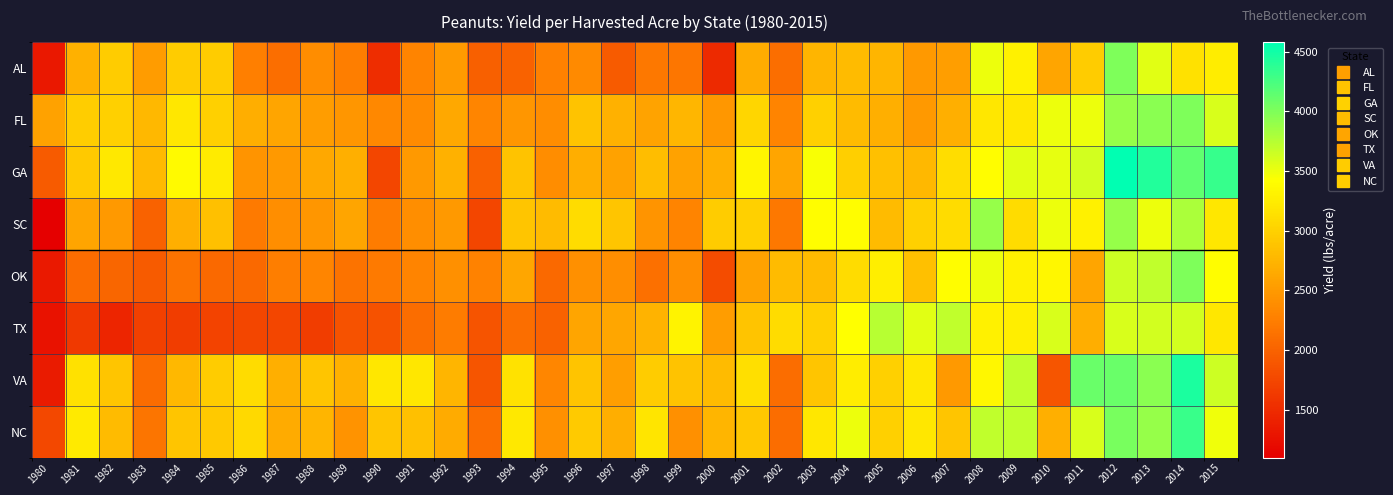

Reading left to right, list all the values displayed in this chart.

AL: 1980=1325	1981=2715	1982=2950	1983=2525	1984=2961	1985=2950	1986=2260	1987=2115	1988=2380	1989=2250	1990=1510	1991=2305	1992=2505	1993=1980	1994=2010	1995=2280	1996=2355	1997=1930	1998=2195	1999=2175	2000=1490	2001=2675	2002=2110	2003=2750	2004=2800	2005=2750	2006=2500	2007=2550	2008=3500	2009=3300	2010=2600	2011=2950	2012=4000	2013=3550	2014=3150	2015=3250
FL: 1980=2580	1981=2970	1982=3000	1983=2780	1984=3200	1985=3000	1986=2680	1987=2600	1988=2540	1989=2470	1990=2340	1991=2370	1992=2630	1993=2320	1994=2470	1995=2390	1996=2880	1997=2715	1998=2590	1999=2770	2000=2485	2001=3050	2002=2300	2003=3000	2004=2800	2005=2700	2006=2500	2007=2700	2008=3200	2009=3200	2010=3500	2011=3500	2012=3900	2013=3950	2014=4000	2015=3600
GA: 1980=1935	1981=2930	1982=3215	1983=2790	1984=3375	1985=3240	1986=2455	1987=2500	1988=2630	1989=2700	1990=1750	1991=2490	1992=2705	1993=1985	1994=2870	1995=2390	1996=2690	1997=2570	1998=2815	1999=2575	2000=2700	2001=3330	2002=2600	2003=3450	2004=2980	2005=2840	2006=2780	2007=3120	2008=3400	2009=3560	2010=3530	2011=3625	2012=4580	2013=4430	2014=4135	2015=4330
SC: 1980=1100	1981=2600	1982=2500	1983=2000	1984=2700	1985=2850	1986=2220	1987=2400	1988=2470	1989=2600	1990=2230	1991=2400	1992=2500	1993=1750	1994=2900	1995=2800	1996=3100	1997=2900	1998=2450	1999=2300	2000=2950	2001=3000	2002=2200	2003=3400	2004=3400	2005=2800	2006=3000	2007=3100	2008=3900	2009=3100	2010=3500	2011=3300	2012=3900	2013=3500	2014=3800	2015=3200
OK: 1980=1335	1981=2080	1982=2030	1983=1940	1984=2150	1985=2060	1986=2055	1987=2250	1988=2320	1989=2150	1990=2220	1991=2300	1992=2410	1993=2290	1994=2610	1995=2060	1996=2410	1997=2400	1998=2130	1999=2400	2000=1800	2001=2570	2002=2800	2003=2800	2004=3100	2005=3270	2006=2850	2007=3400	2008=3500	2009=3300	2010=3350	2011=2600	2012=3650	2013=3700	2014=4000	2015=3400
TX: 1980=1275	1981=1625	1982=1445	1983=1685	1984=1665	1985=1725	1986=1750	1987=1750	1988=1670	1989=1850	1990=1850	1991=2100	1992=2230	1993=1865	1994=2110	1995=2000	1996=2600	1997=2610	1998=2740	1999=3310	2000=2540	2001=2890	2002=3100	2003=3000	2004=3420	2005=3750	2006=3550	2007=3700	2008=3300	2009=3270	2010=3600	2011=2680	2012=3600	2013=3620	2014=3620	2015=3200
VA: 1980=1350	1981=3150	1982=2900	1983=2090	1984=2780	1985=2955	1986=3100	1987=2700	1988=2900	1989=2705	1990=3195	1991=3200	1992=2755	1993=1875	1994=3165	1995=2325	1996=2885	1997=2550	1998=2950	1999=2870	2000=2805	2001=3130	2002=2100	2003=2900	2004=3250	2005=3000	2006=3200	2007=2500	2008=3350	2009=3700	2010=1880	2011=4100	2012=4100	2013=3950	2014=4450	2015=3650
NC: 1980=1755	1981=3230	1982=2800	1983=2165	1984=2900	1985=2935	1986=3080	1987=2650	1988=2745	1989=2435	1990=2900	1991=2850	1992=2660	1993=2095	1994=3215	1995=2410	1996=2940	1997=2680	1998=3190	1999=2410	2000=2750	2001=2910	2002=2100	2003=3200	2004=3500	2005=3000	2006=3200	2007=2900	2008=3700	2009=3700	2010=2700	2011=3600	2012=4030	2013=3900	2014=4320	2015=3480